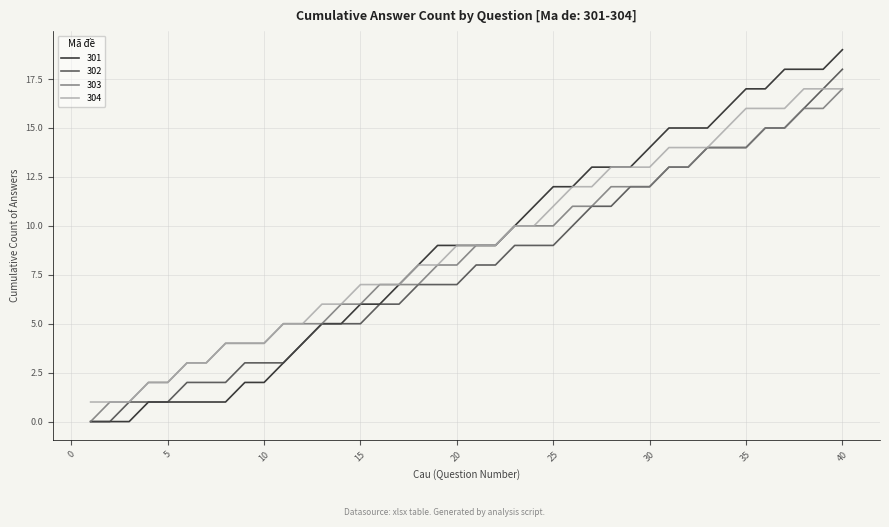

Which series has the widest spread of values?

301